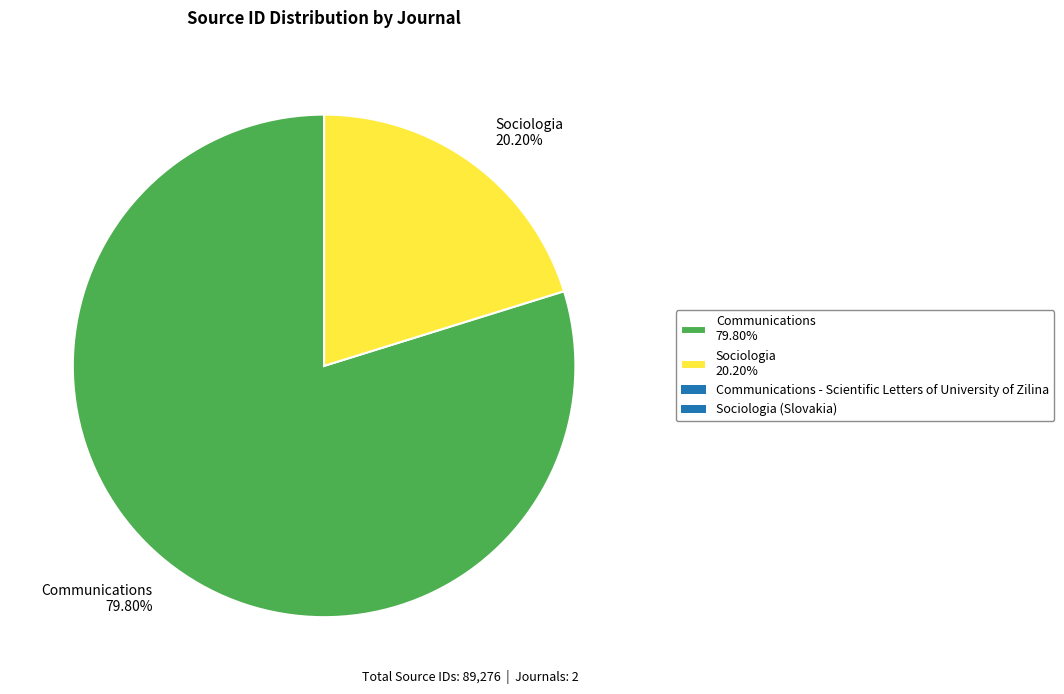

Which has a higher value, Communications 79.80% or Sociologia 20.20%?

Communications 79.80%